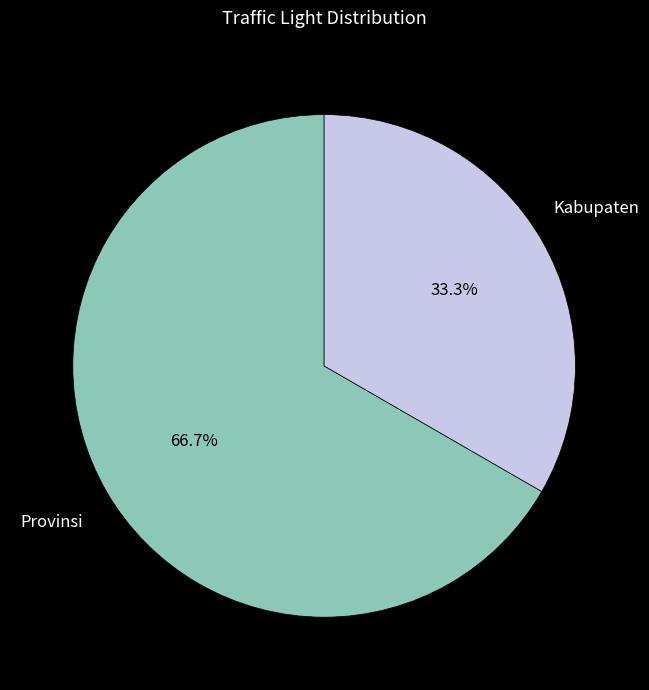

How many segments does this pie chart have?

2